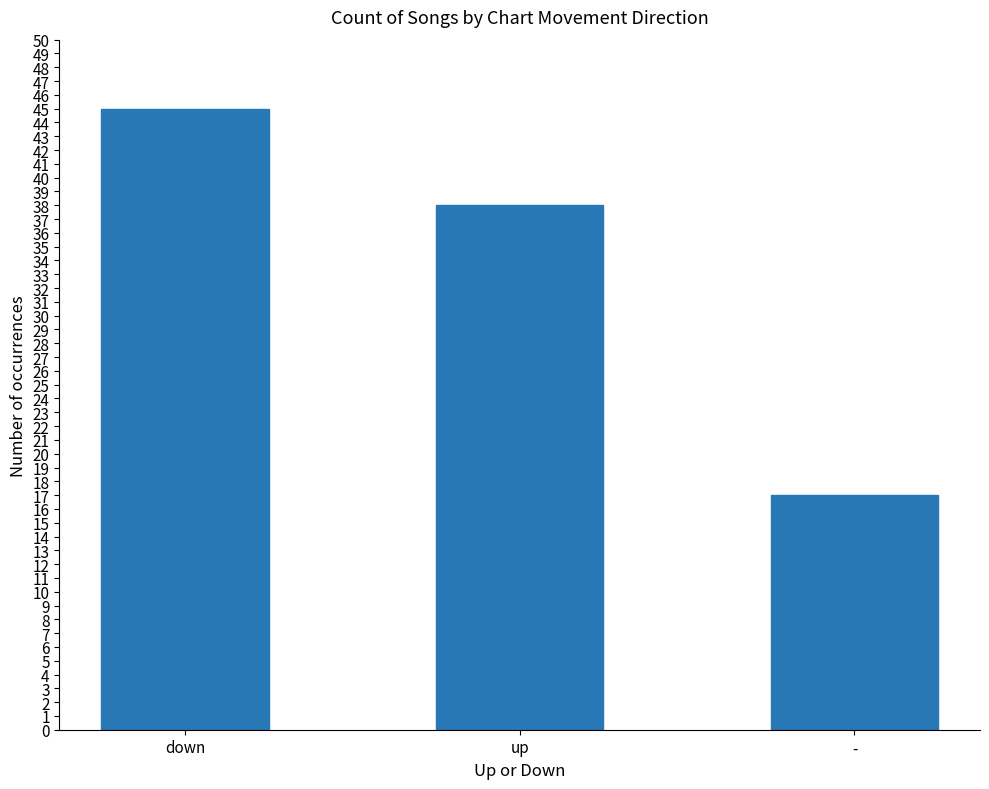

What is the sum of all values?

100